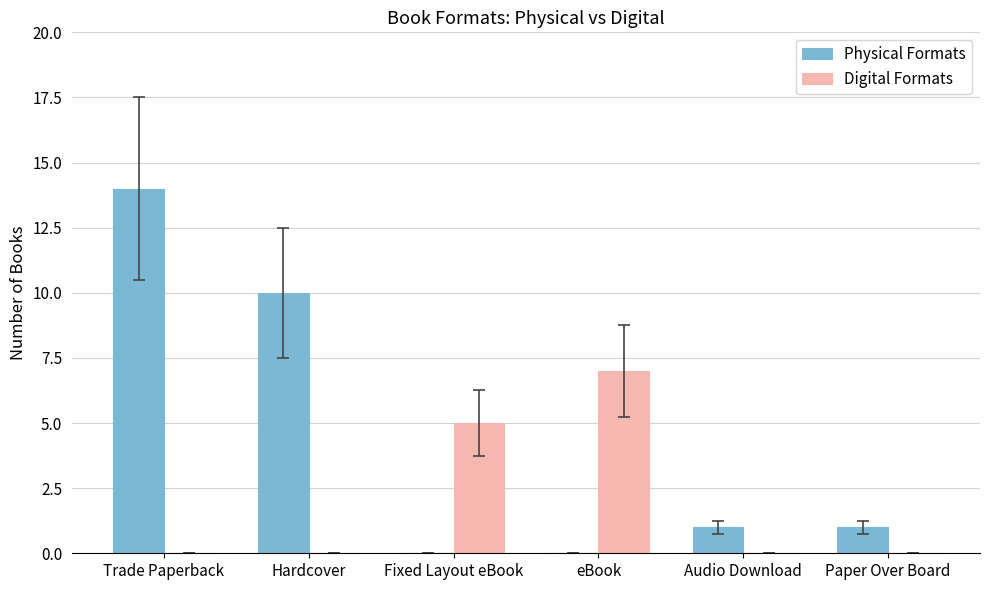

How many groups of bars are there?

6